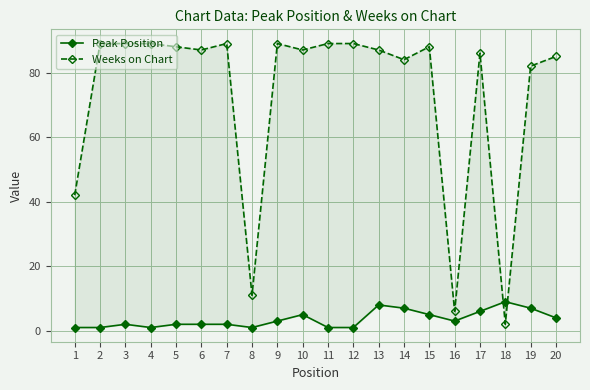

After their last crossing, which series has the higher values: Weeks on Chart or Peak Position?

Weeks on Chart